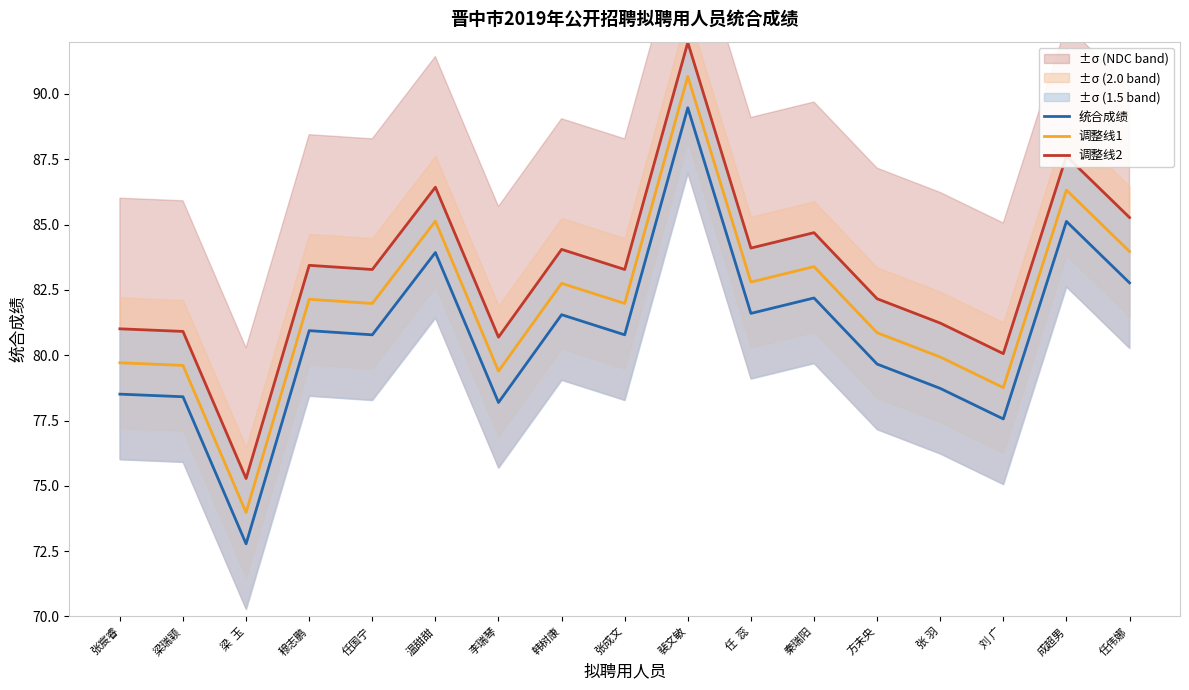

How many categories are shown in the chart?

17